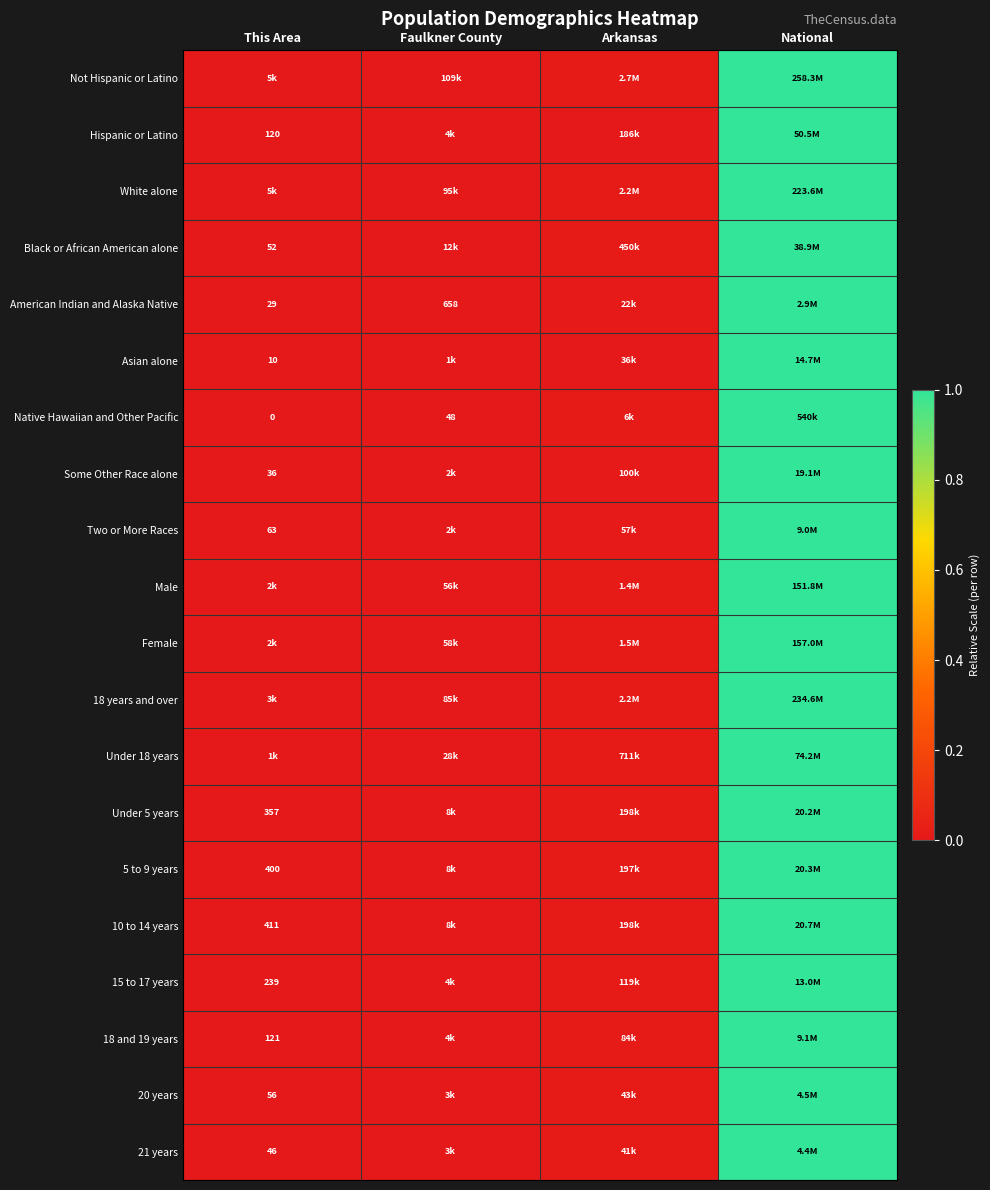

Is the value of 21 years at This Area greater than the value of 18 years and over at This Area?

No